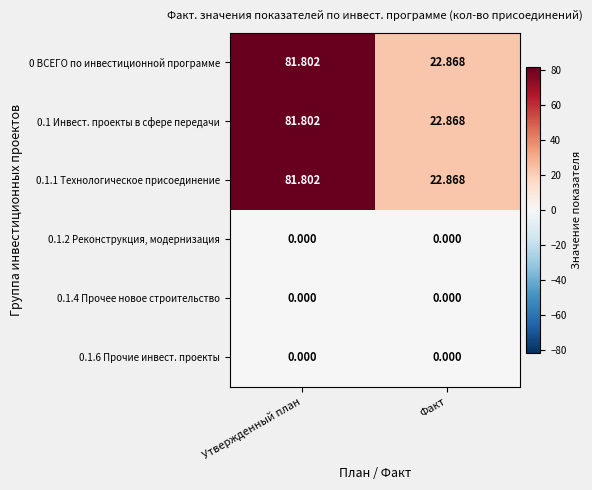

What is the total value across all series at Факт?

68.6